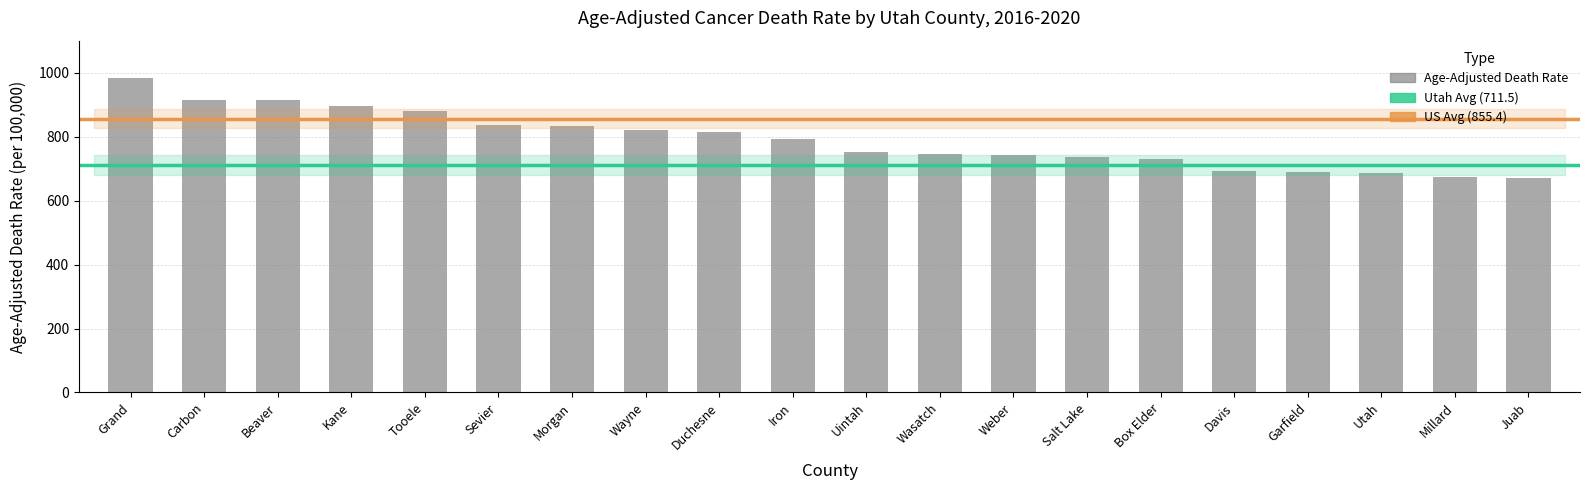

What is the label of the 10th bar from the left?

Iron